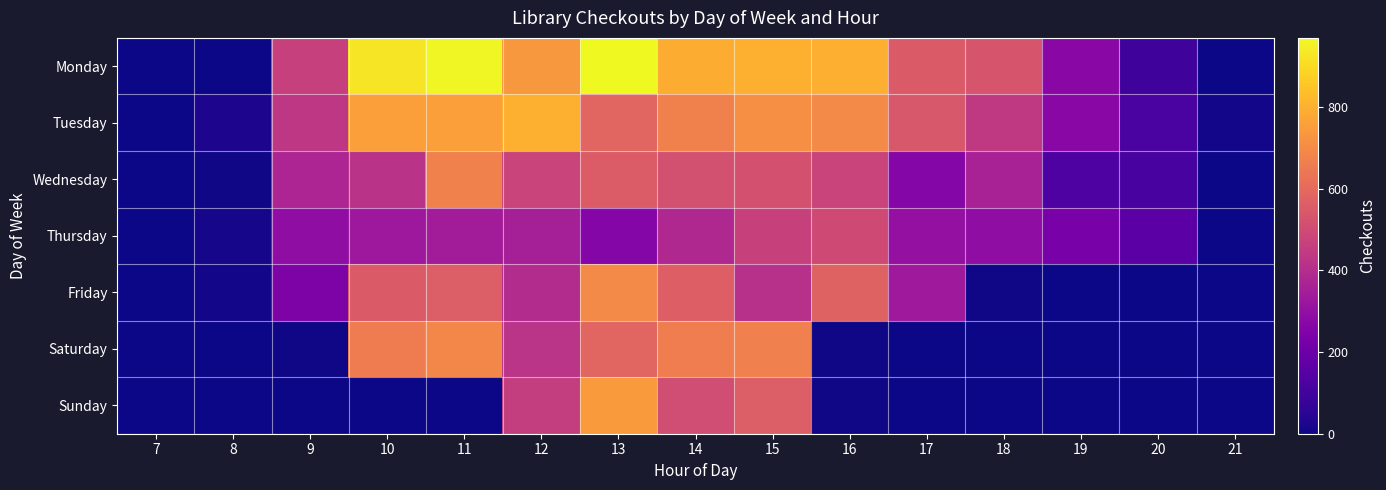

Count the number of data series in this chart.

7